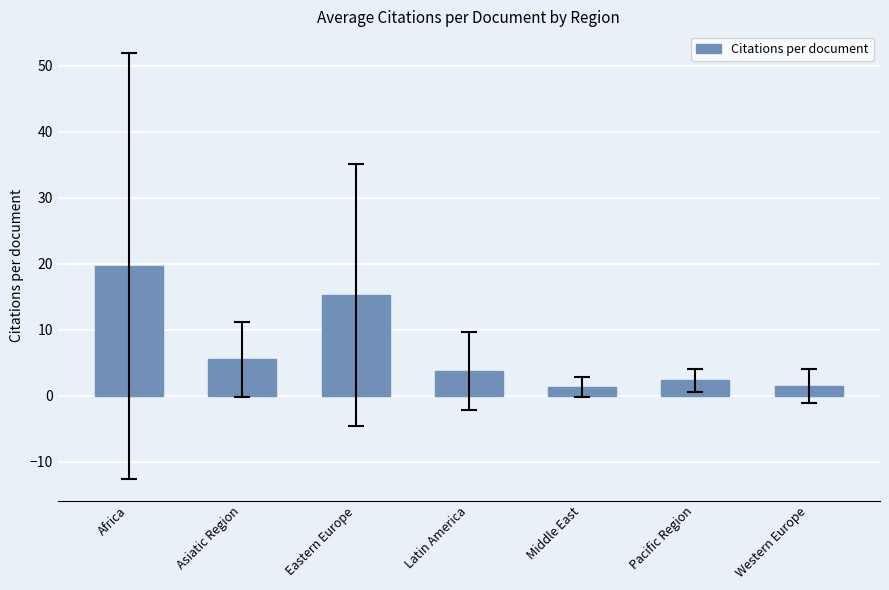

Are the bars horizontal?

No